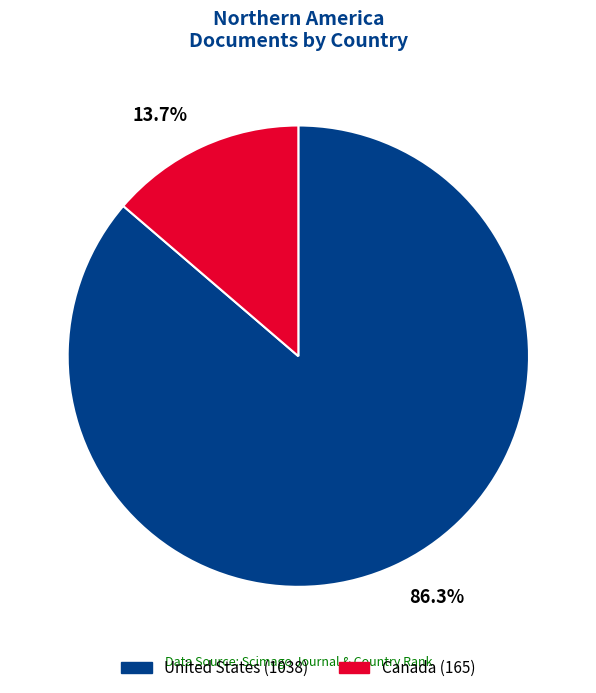

To the nearest percent, what is the difference between the largest and smallest slice percentages?

73%